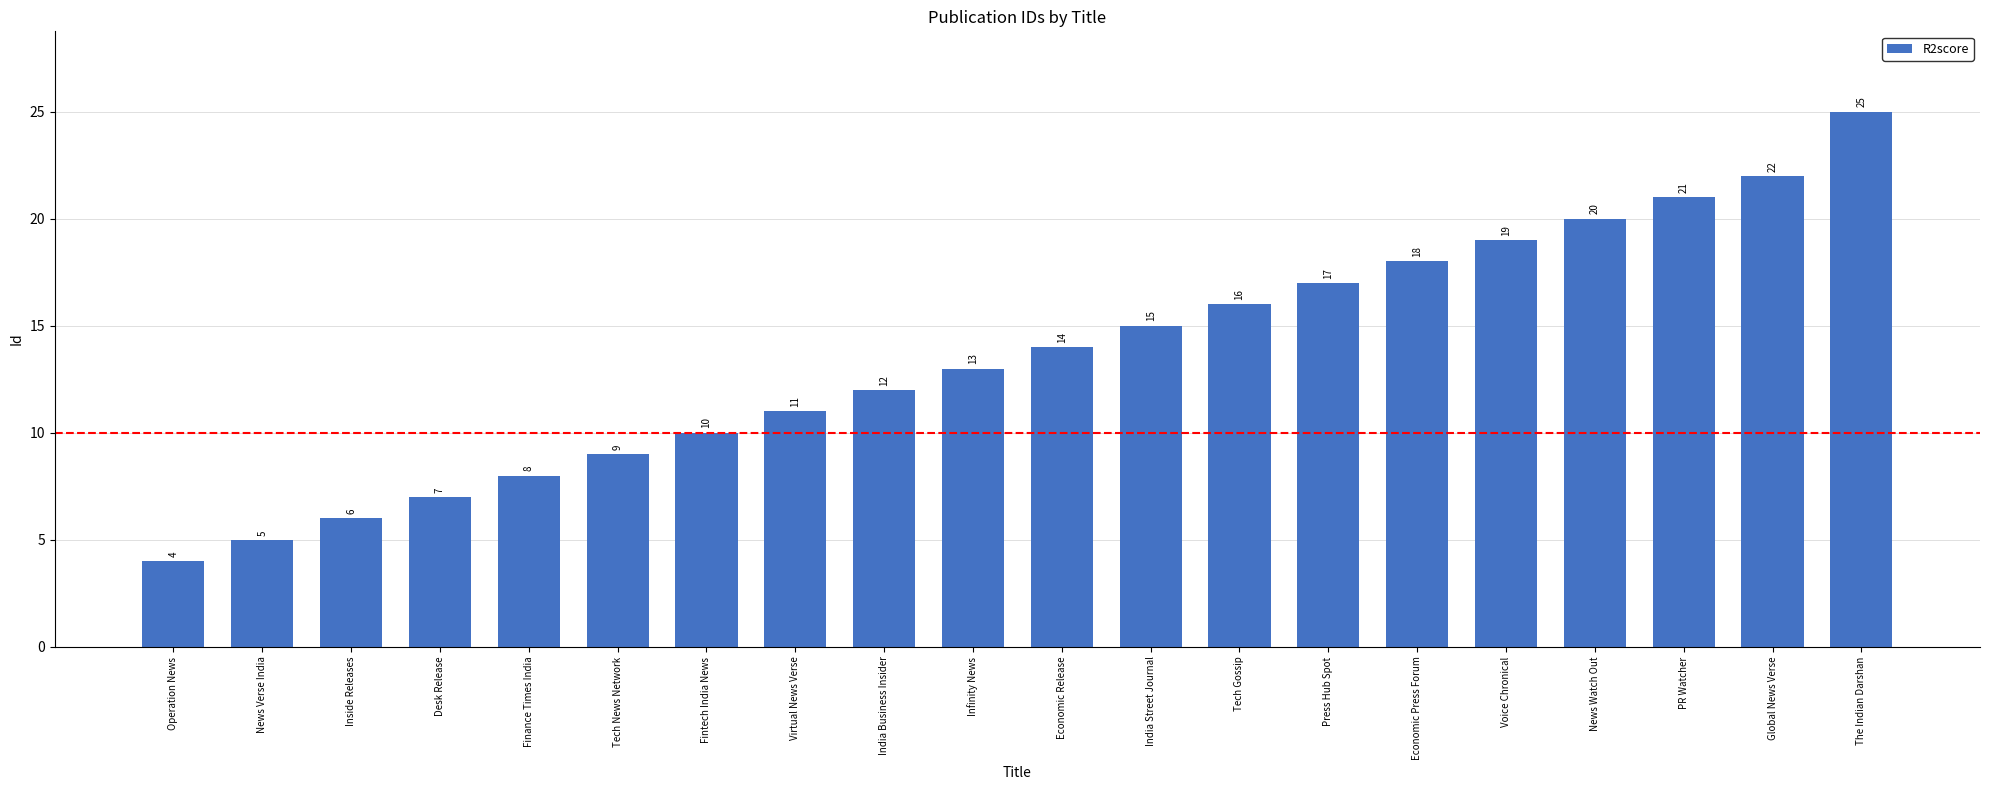

How many data points are less than 14?

10